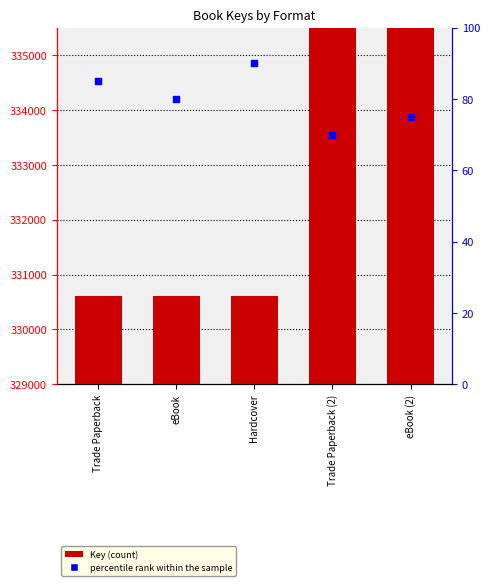

At how many categories does at least one series exceed 24496346?

2